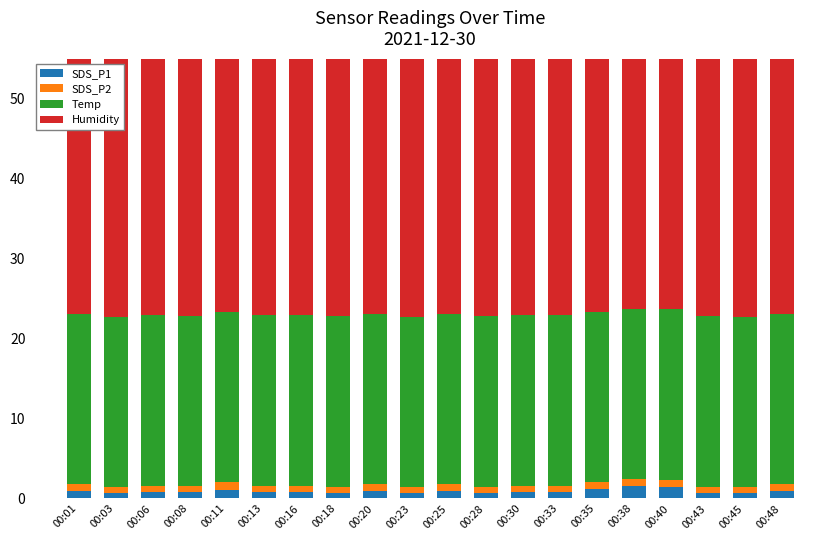

True or false: SDS_P1 has a value of 1.5 at 00:38.

True